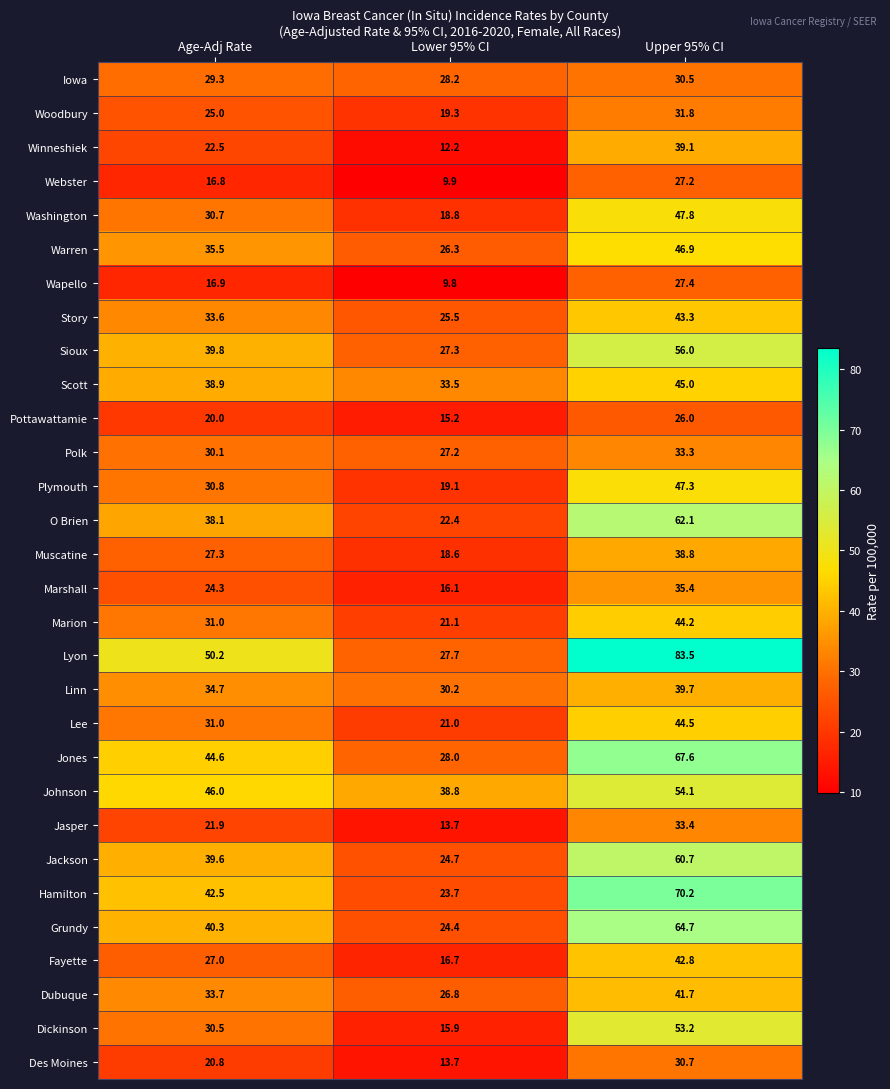

What is the difference between the Marion values at Lower 95% CI and Upper 95% CI?

23.1